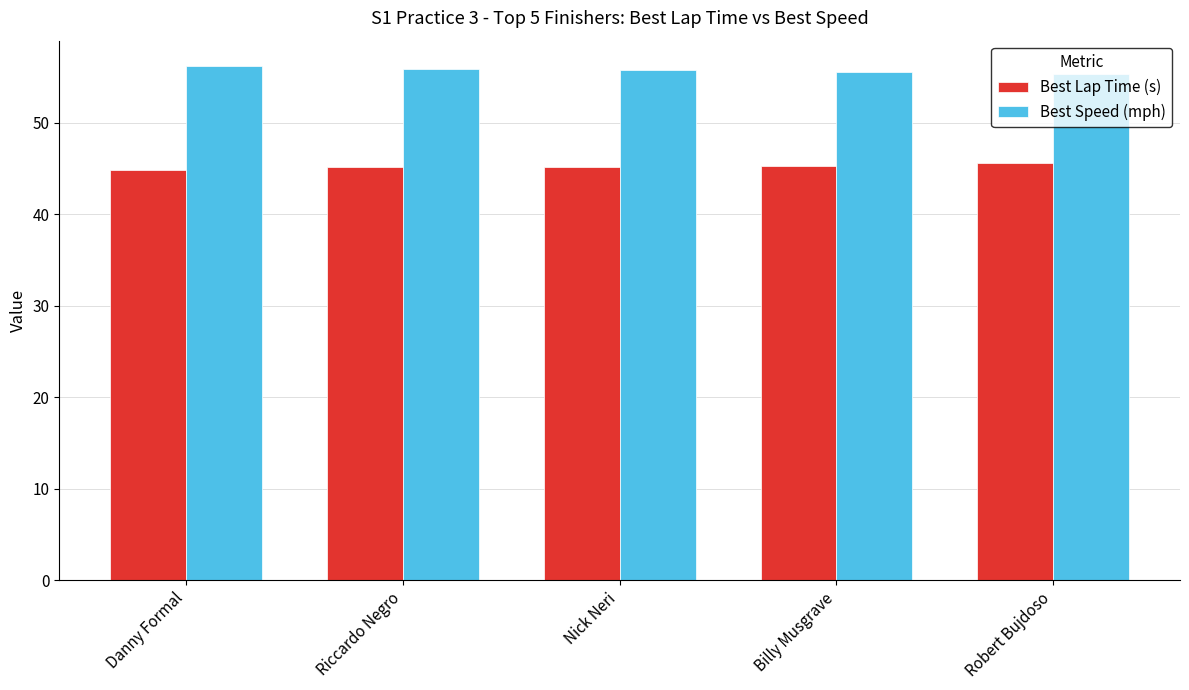

What is the total value across all series at Billy Musgrave?

100.9